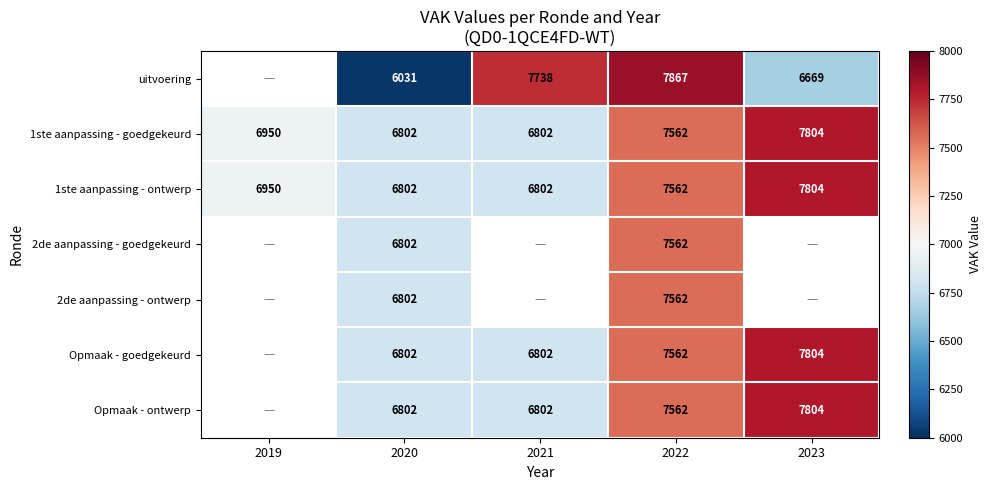

At which category does the chart reach its minimum across all series?

2020